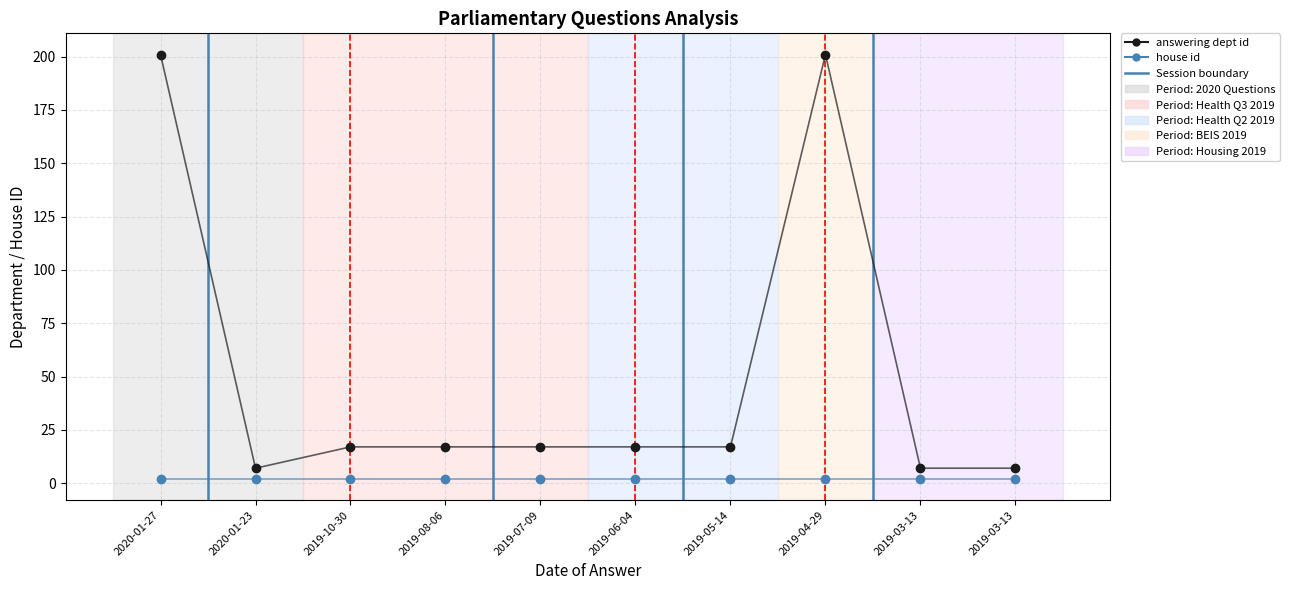

Count the number of values greater than 17.

2